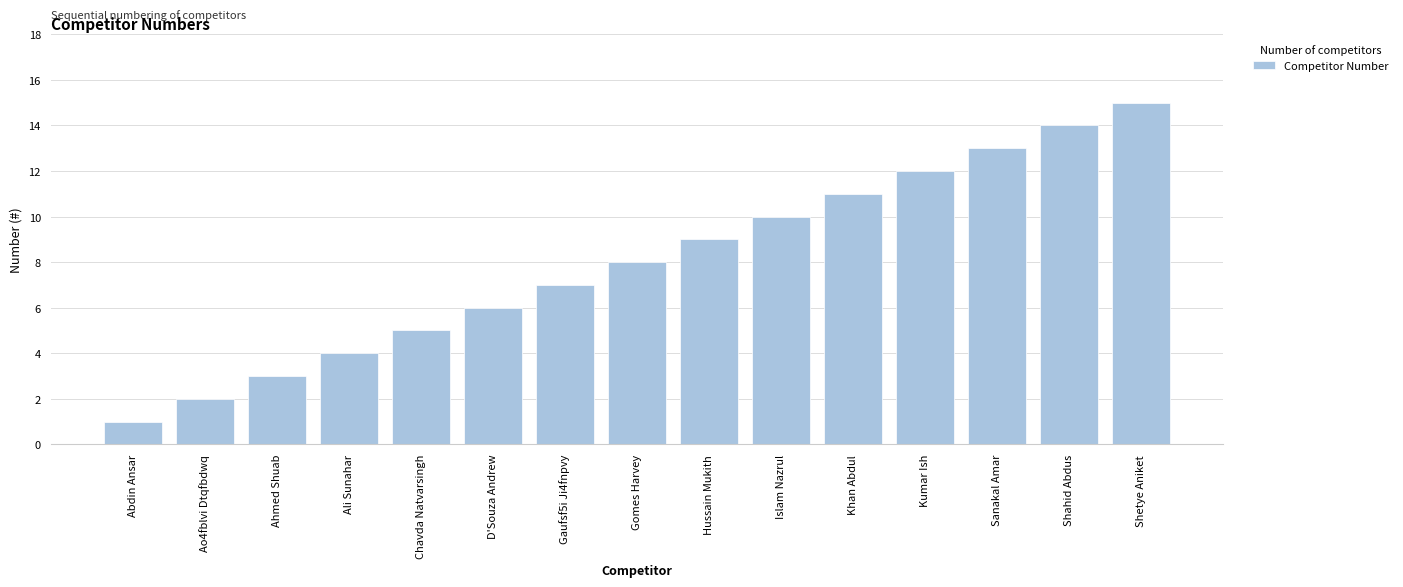

What is the label of the 7th bar from the right?

Hussain Mukith